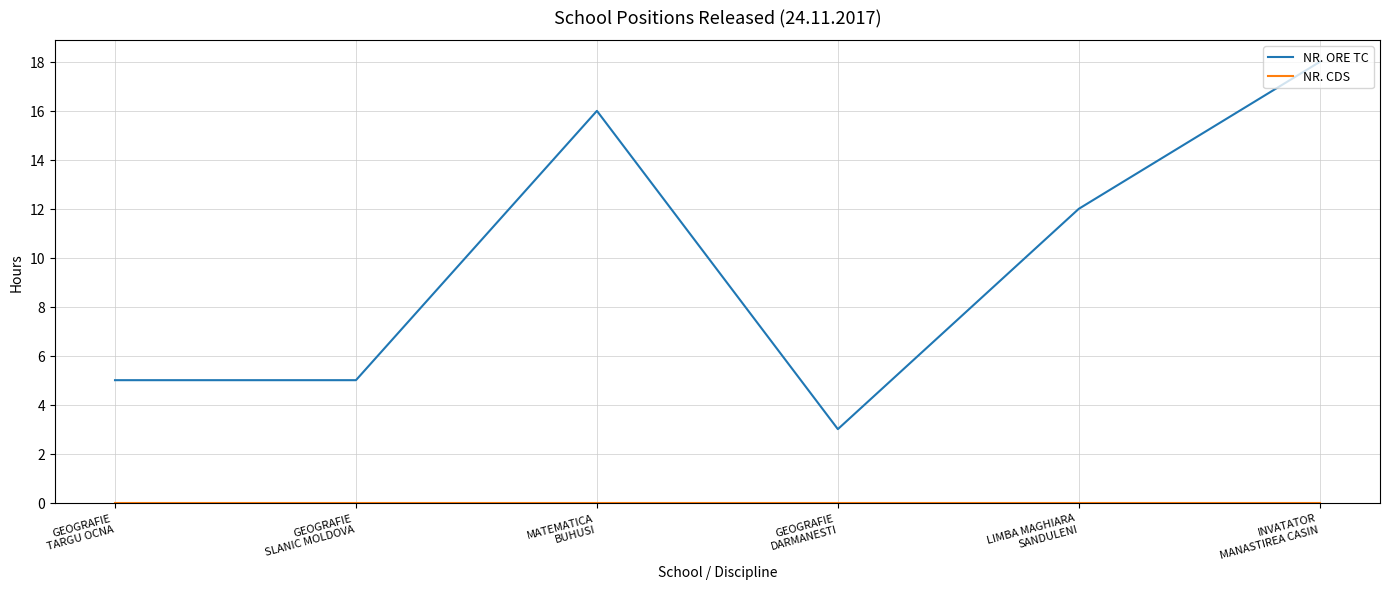

What is the difference between the maximum and minimum values in the NR. ORE TC series?

15